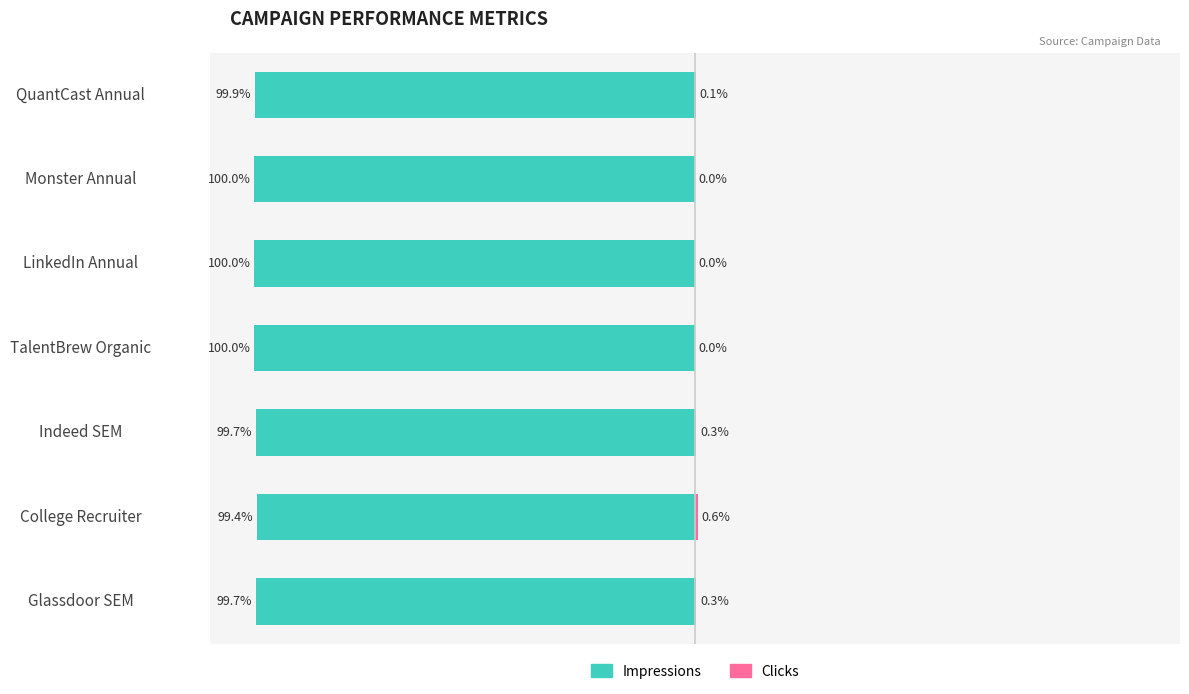

What is the value of the Impressions bar at the 7th from the left?

-99.9